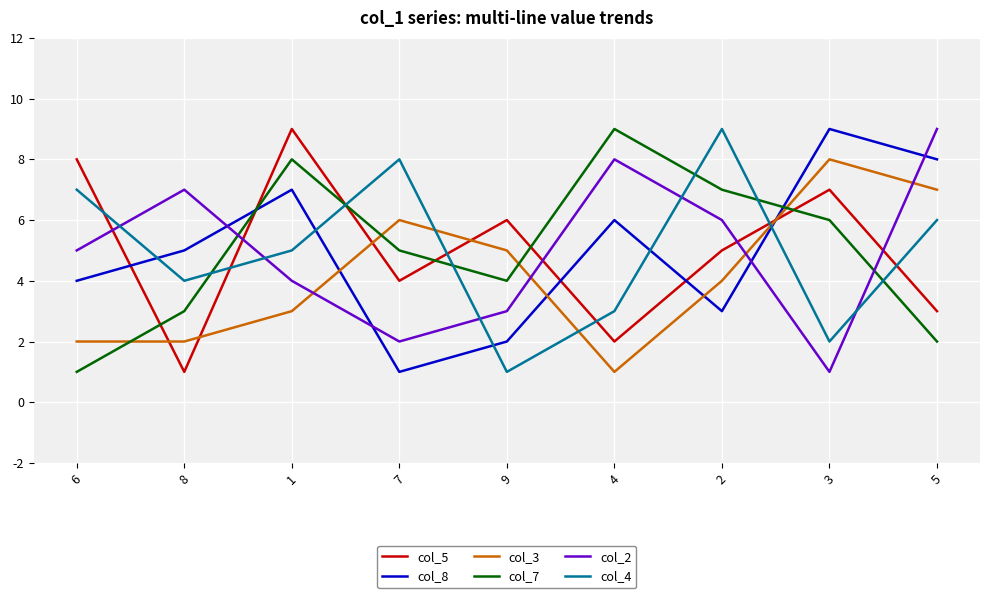

True or false: col_3 has more than 2 interior local peaks.

False